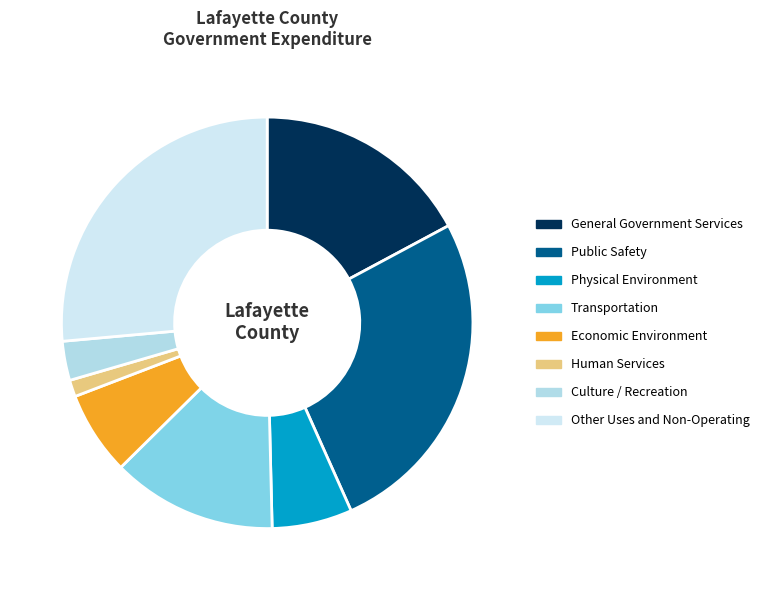

To the nearest percent, what is the combined percentage of Economic Environment and Physical Environment?

13%